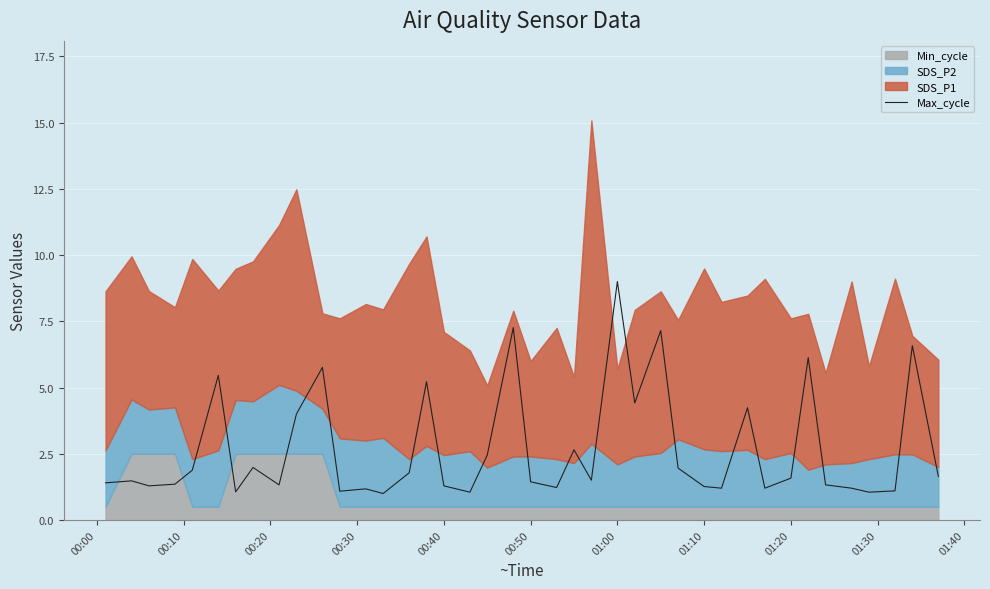

What is the maximum value for Max_cycle?

9.0